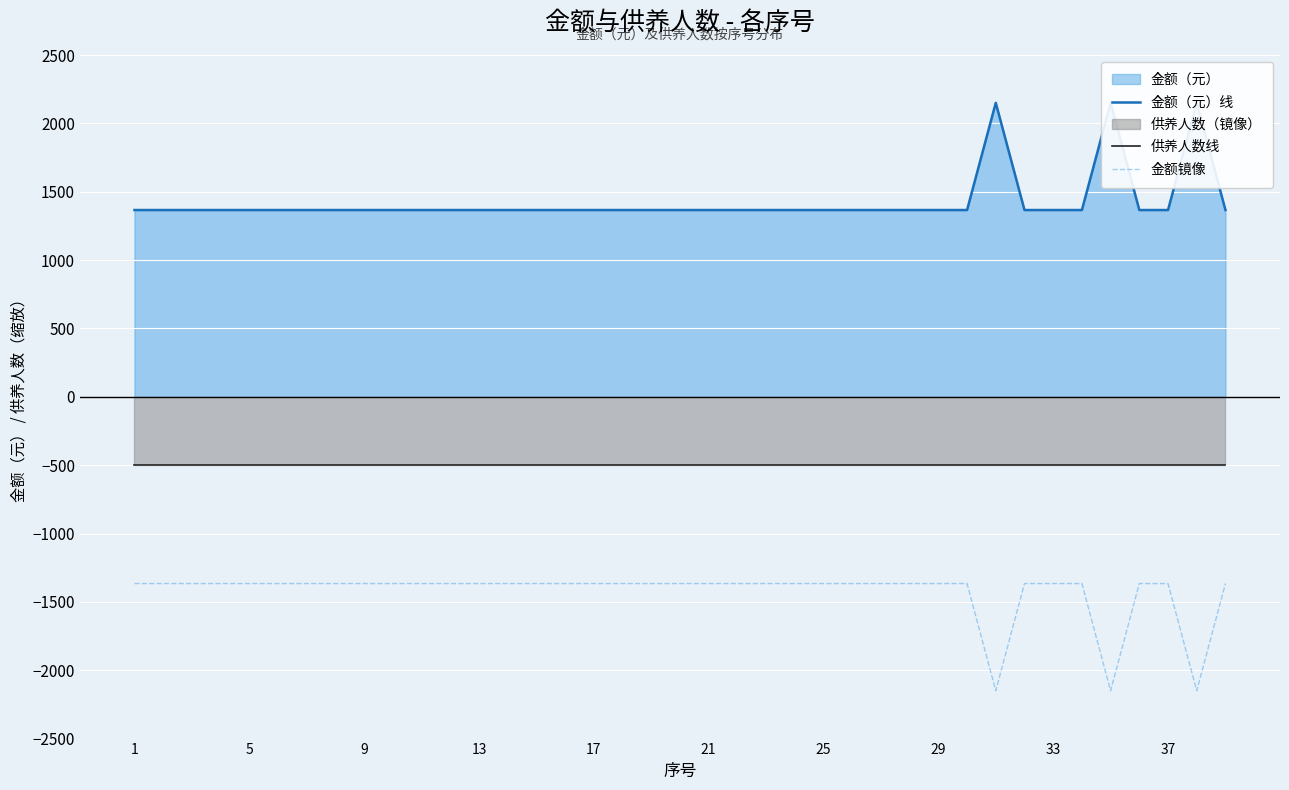

True or false: 供养人数线 and 金额镜像 cross at least once.

False